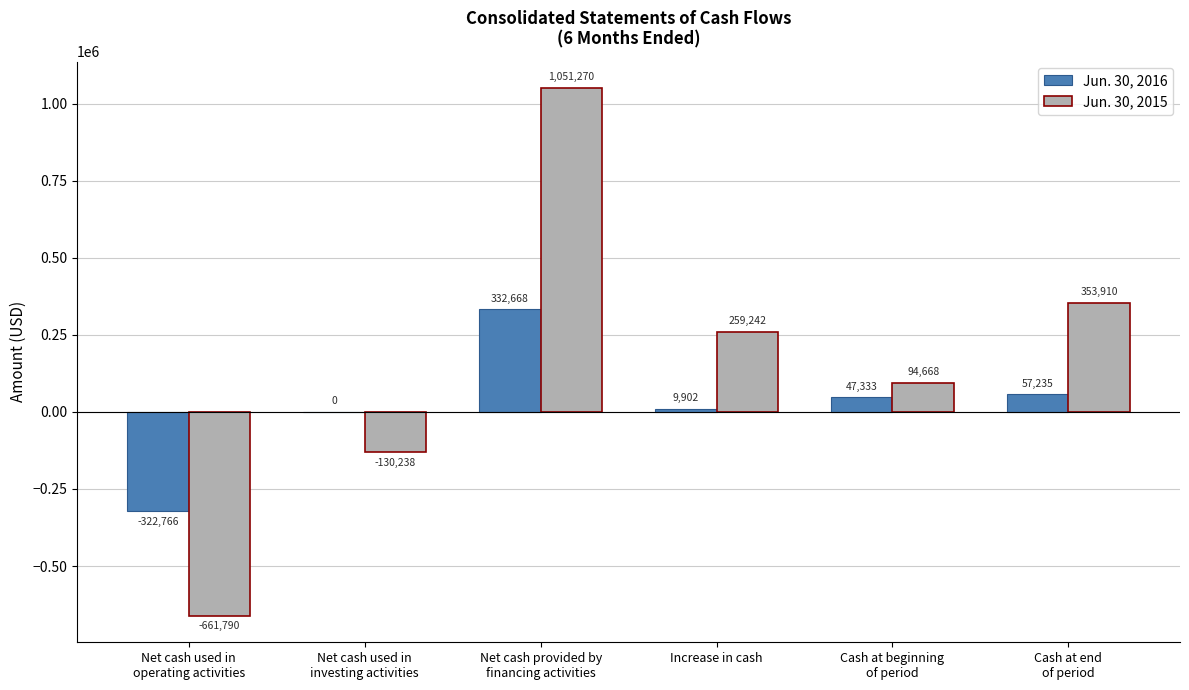

Which series has the largest total across all categories?

Jun. 30, 2015